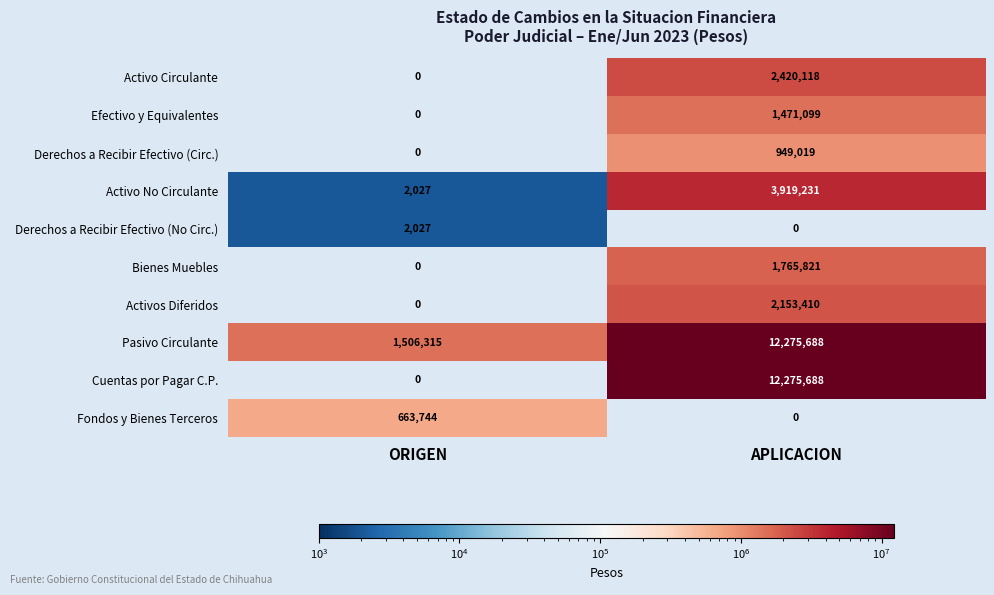

Where is Pasivo Circulante nearest to the value 6891001?

ORIGEN